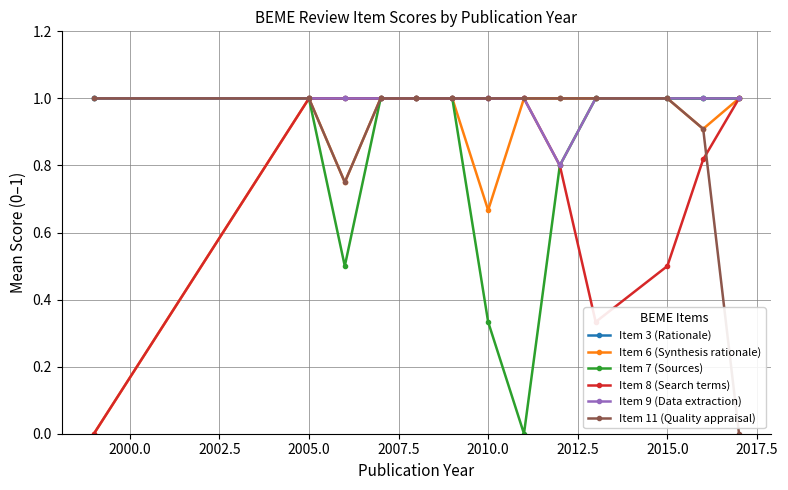

What is the maximum value for Item 7 (Sources)?

1.0